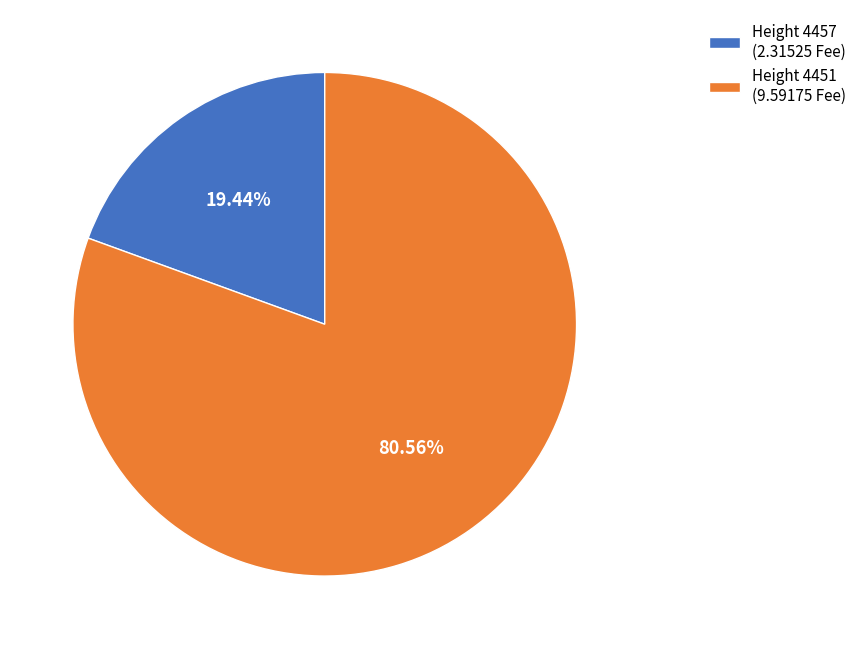

Count the number of slices in the pie.

2